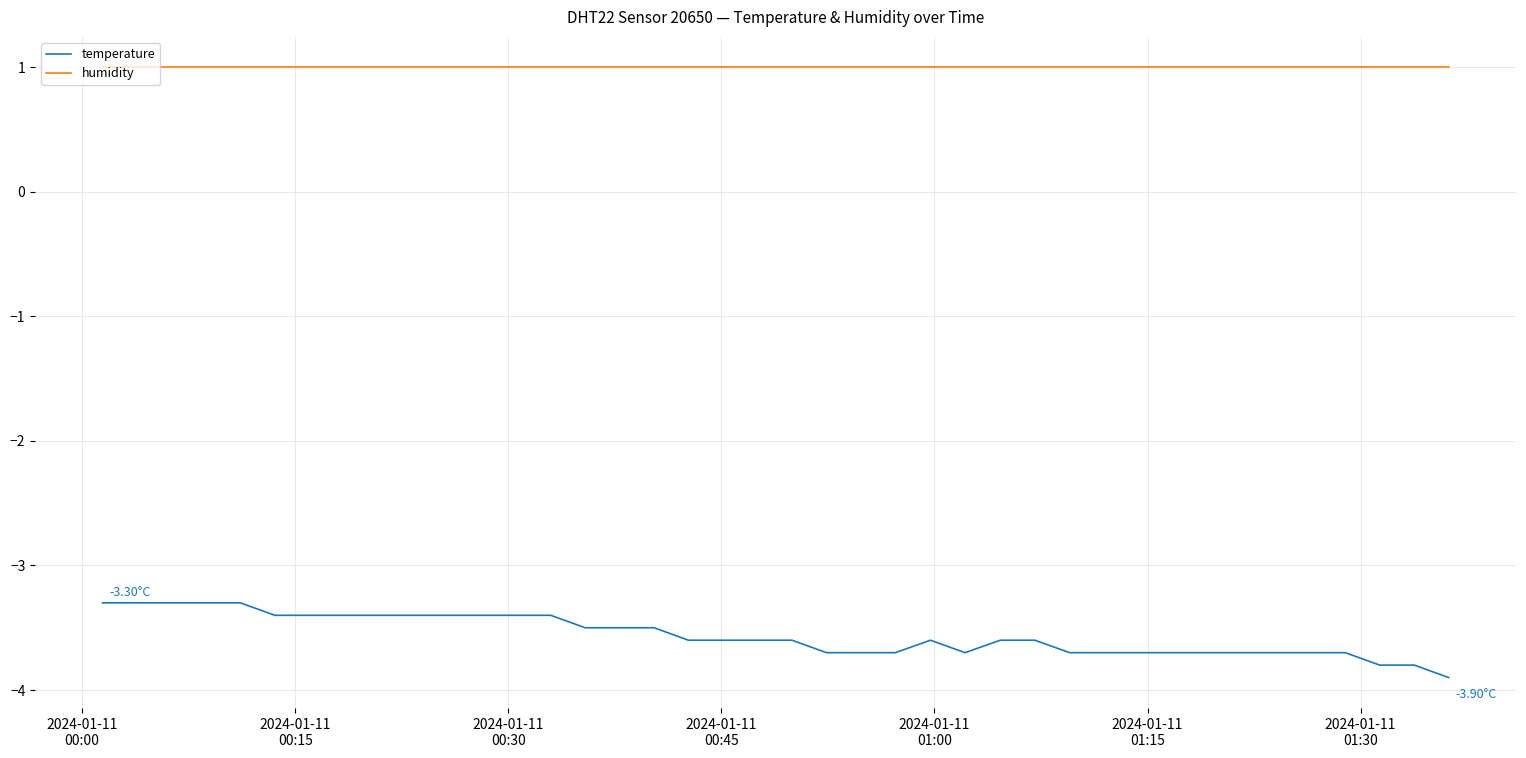

Which series has the largest total across all categories?

humidity